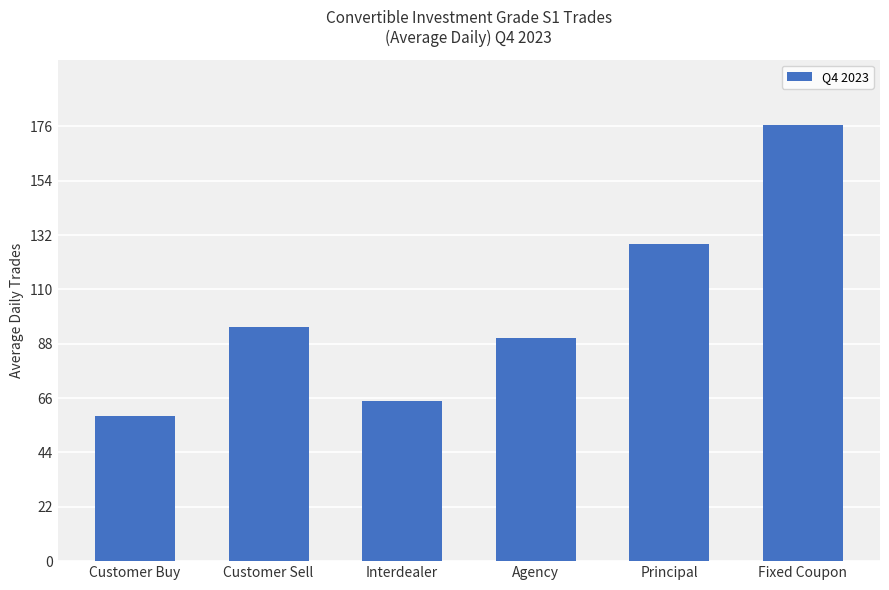

How many values are below 94?

3